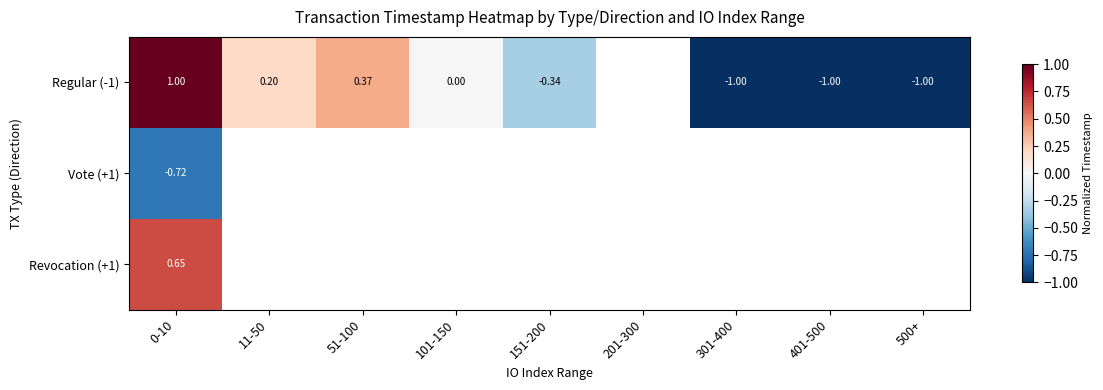

Between 0-10 and 51-100, which series saw the biggest shift?

Regular (-1)